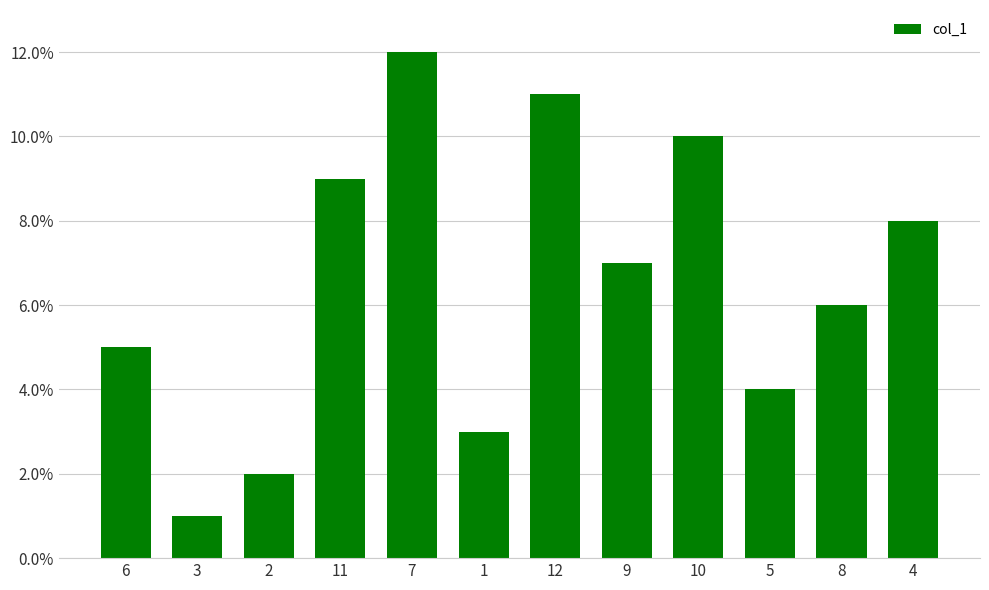

Are the bars grouped side by side (vs. stacked)?

No